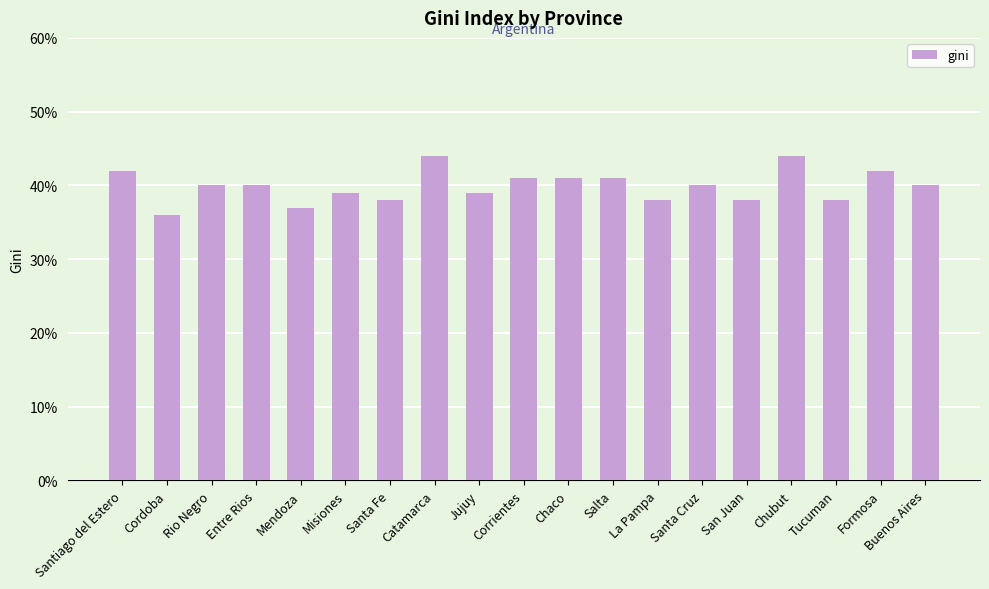

What position from the left is La Pampa?

13